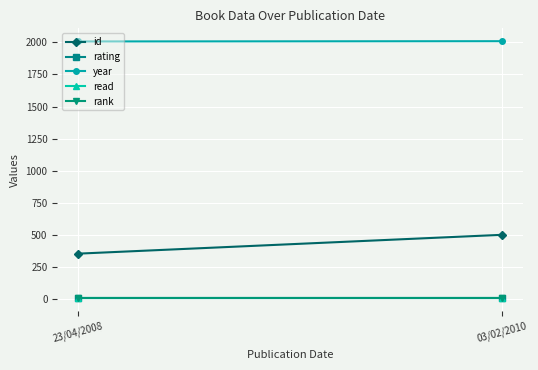

At how many categories does at least one series exceed 1005?

2